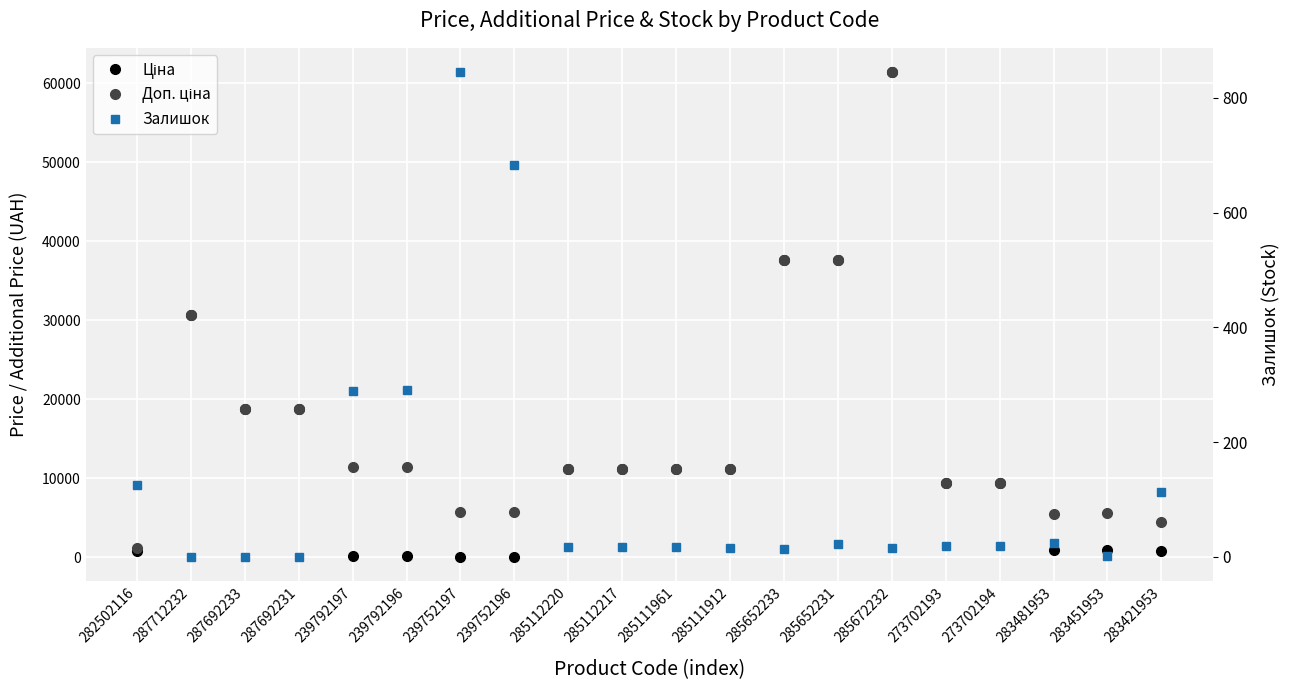

True or false: Ціна and Доп. ціна cross at least once.

False